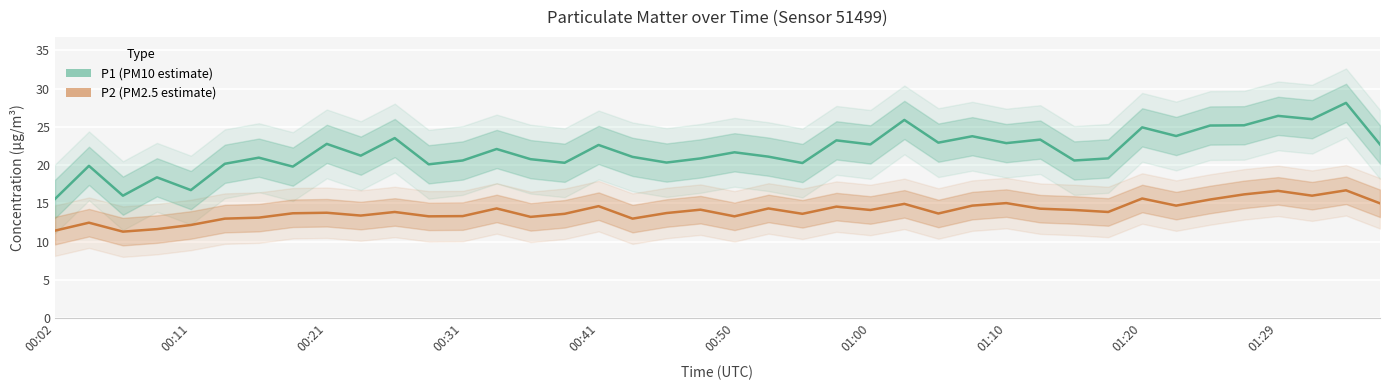

The P2 (PM2.5 estimate) series shows 23.9 at 26. True or false?

False